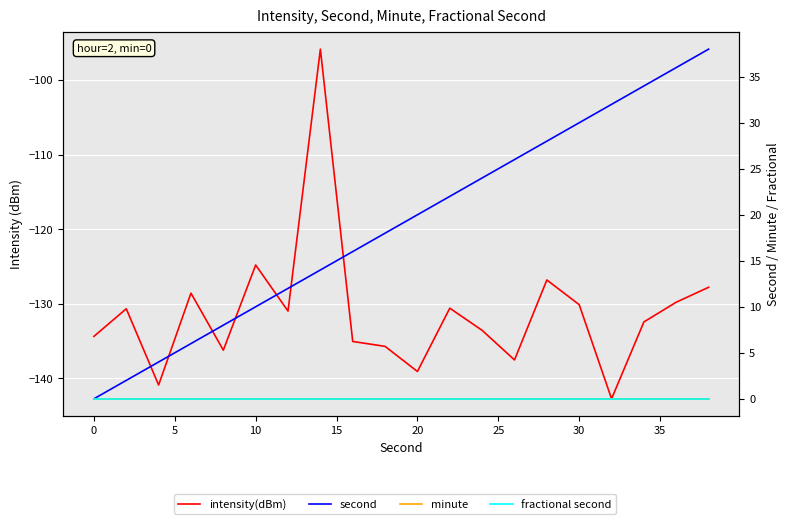

Reading left to right, extract all data points from this chart.

intensity(dBm): -134.4	-130.7	-140.9	-128.6	-136.2	-124.8	-131.0	-95.9	-135.1	-135.7	-139.1	-130.6	-133.6	-137.5	-126.8	-130.1	-142.7	-132.4	-129.8	-127.8
second: 0.0	2.0	4.0	6.0	8.0	10.0	12.0	14.0	16.0	18.0	20.0	22.0	24.0	26.0	28.0	30.0	32.0	34.0	36.0	38.0
minute: 0.0	0.0	0.0	0.0	0.0	0.0	0.0	0.0	0.0	0.0	0.0	0.0	0.0	0.0	0.0	0.0	0.0	0.0	0.0	0.0
fractional second: 0.0	0.0	0.0	0.0	0.0	0.0	0.0	0.0	0.0	0.0	0.0	0.0	0.0	0.0	0.0	0.0	0.0	0.0	0.0	0.0